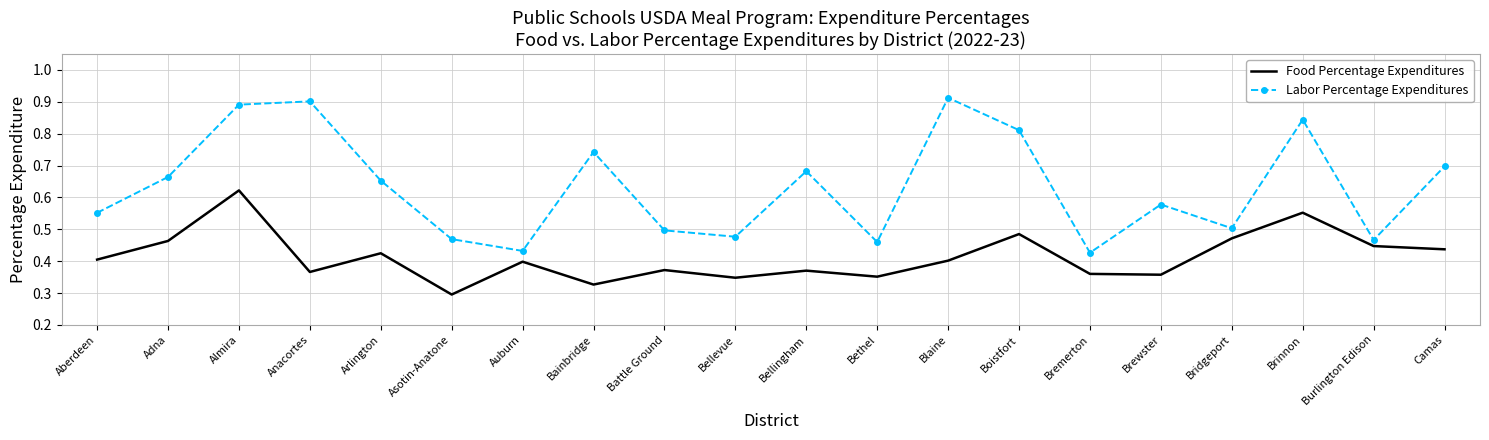

The Labor Percentage Expenditures series shows 0.2 at Bellevue. True or false?

False